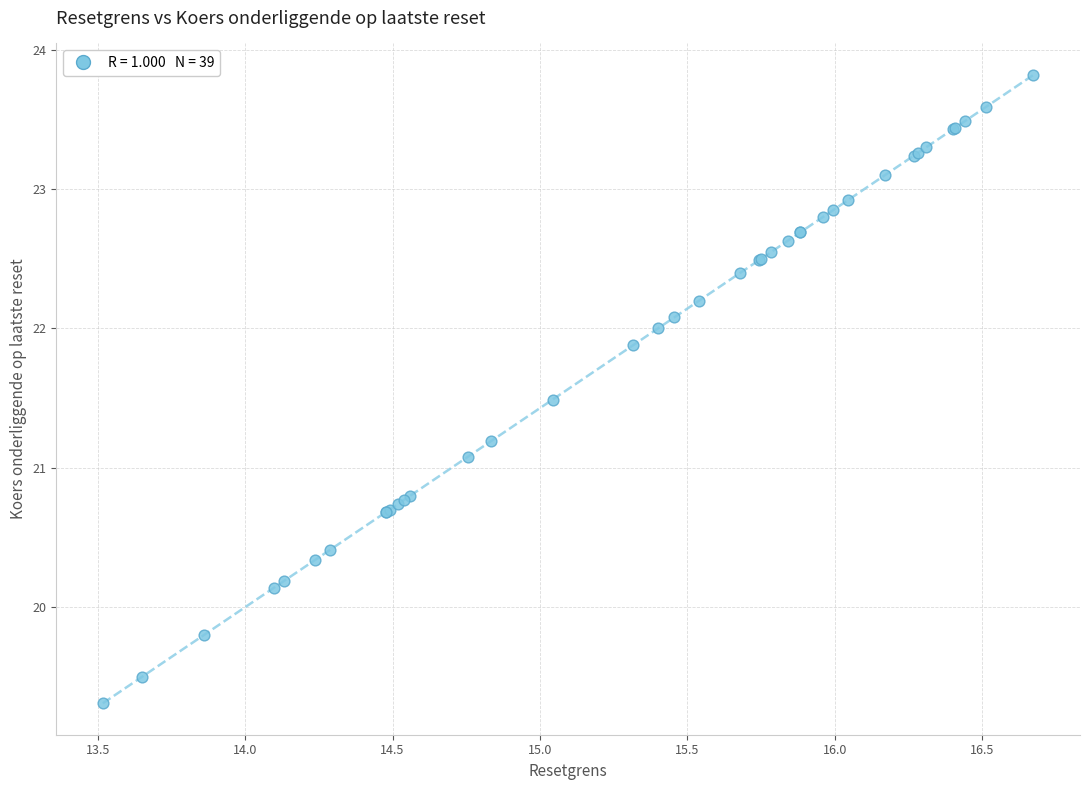

What Y value in the scatter plot is closest to 21?

21.1